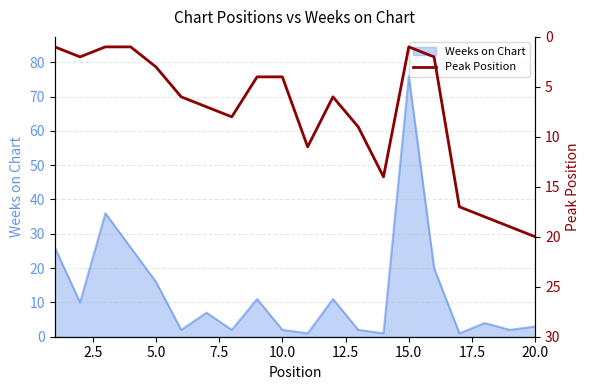

True or false: Weeks on Chart has a value of 16 at 5.0.

True